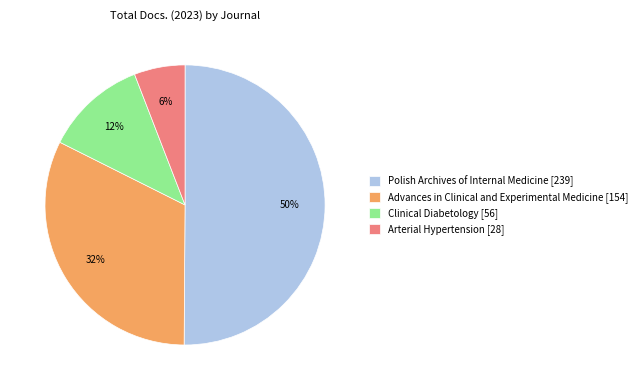

Which slice is the largest?

Polish Archives of Internal Medicine [239]